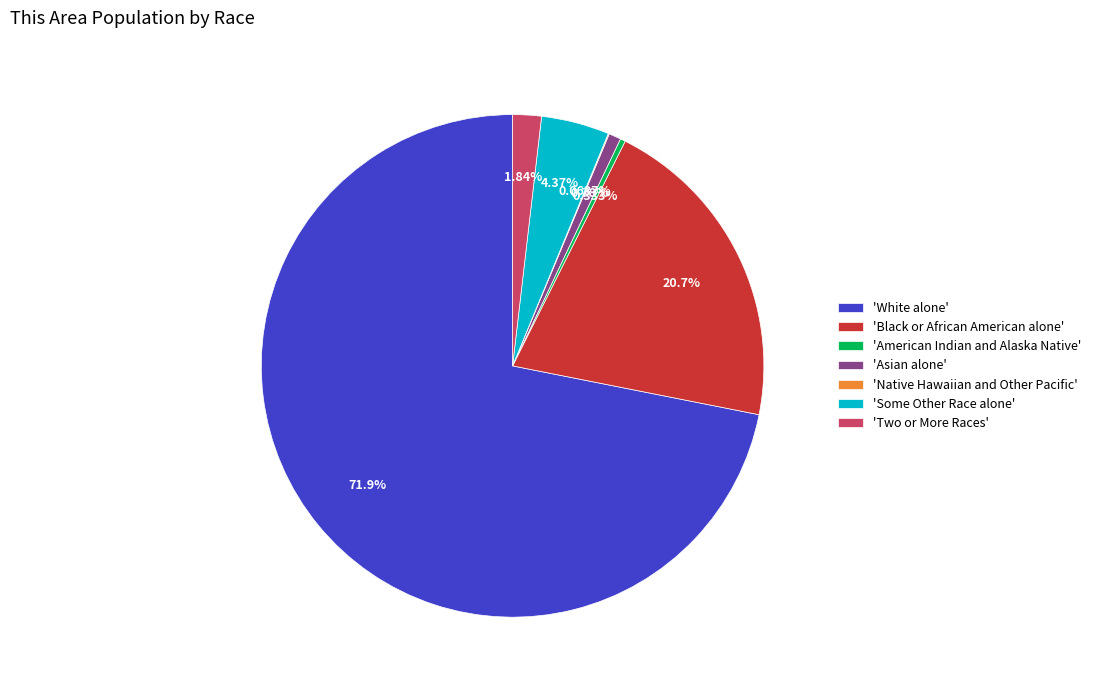

What is the majority slice?

'White alone'